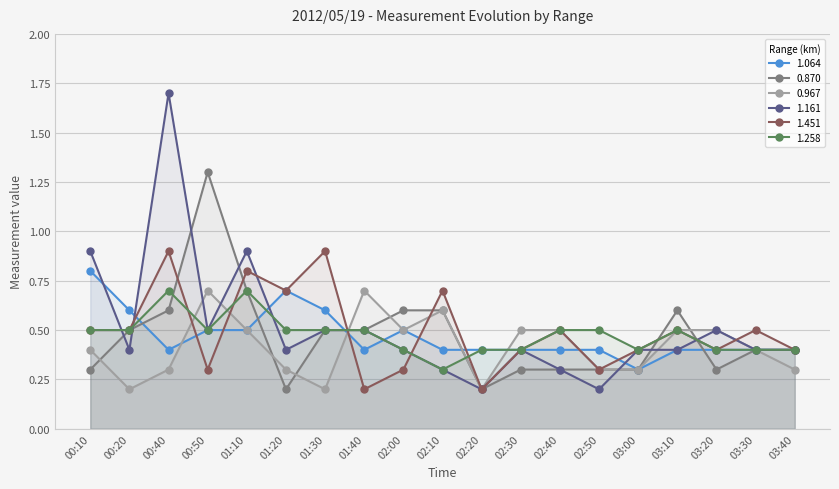

What is the sum of the 1.064 values at 02:50 and 00:20?

1.0